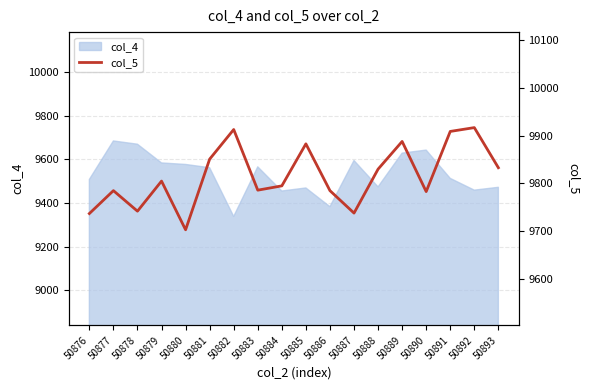

Reading left to right, list all the values displayed in this chart.

9737	9785	9742	9805	9703	9851	9913	9786	9795	9883	9785	9738	9830	9888	9783	9909	9917	9833